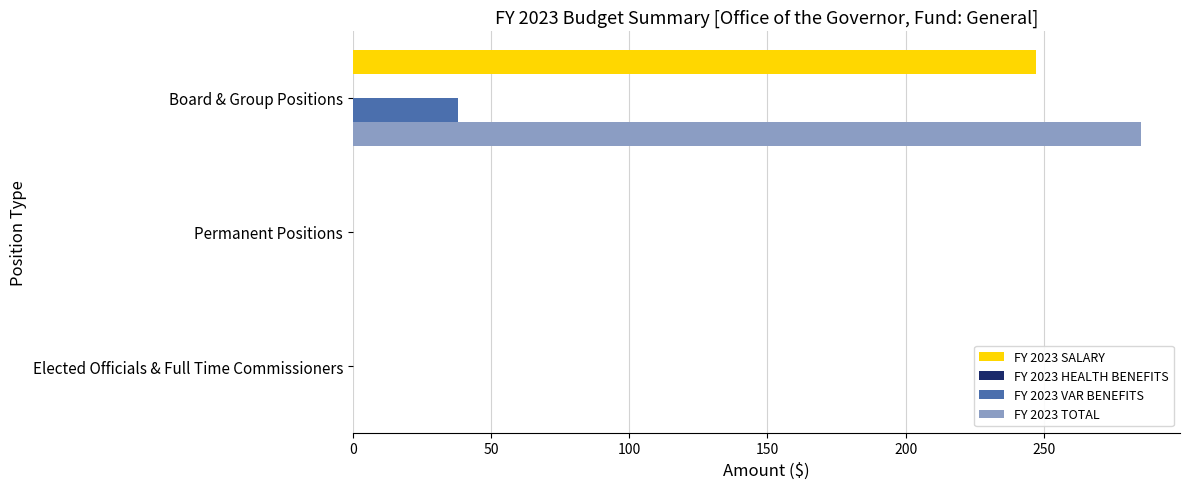

Count the number of categories in the chart.

3